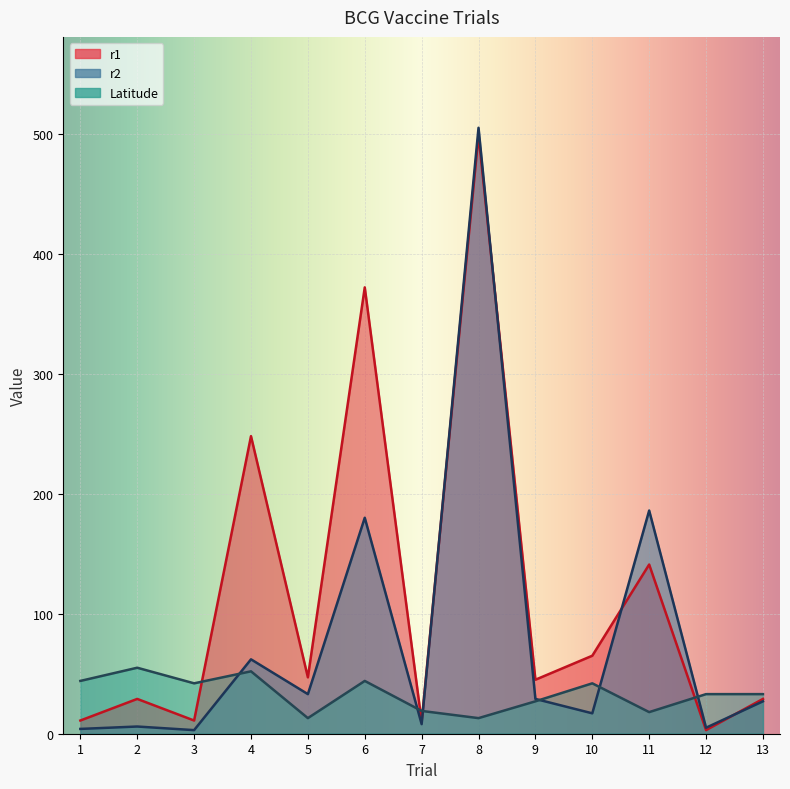

True or false: r1 and r2 intersect in this chart.

True